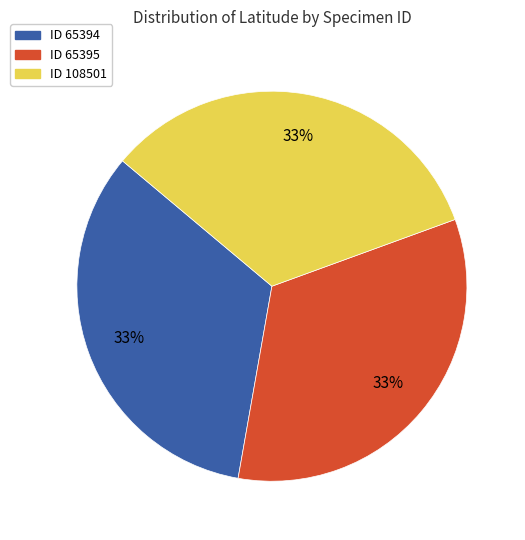

Is there a majority slice in this chart?

No